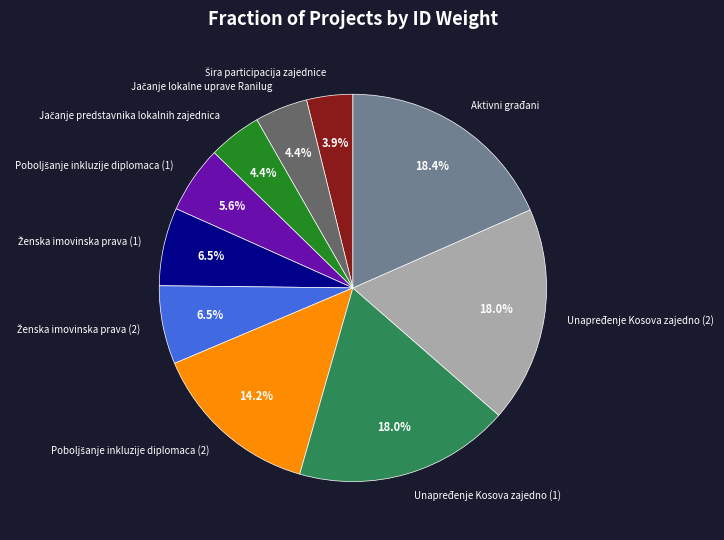

Is there any slice that represents more than half of the pie?

No